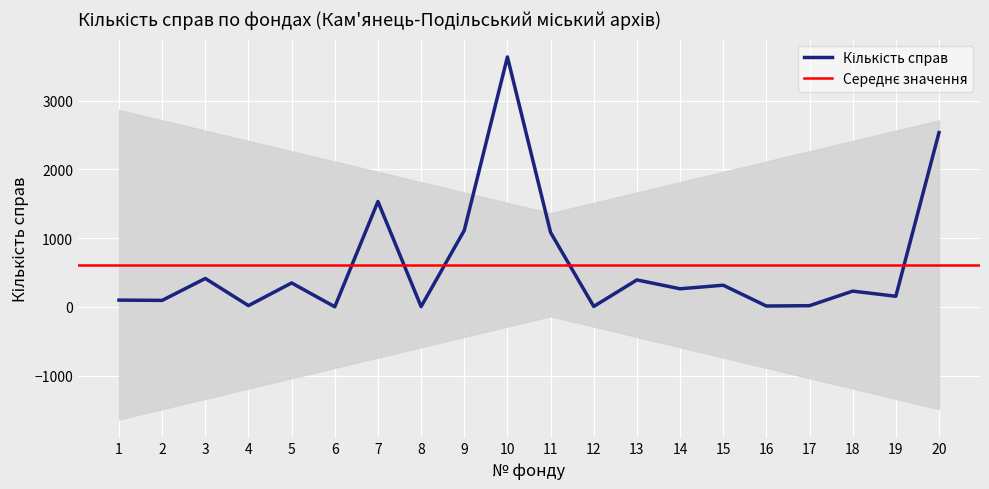

Reading left to right, extract all data points from this chart.

98	94	413	18	348	1	1534	4	1113	3639	1083	6	392	263	315	12	17	229	154	2538